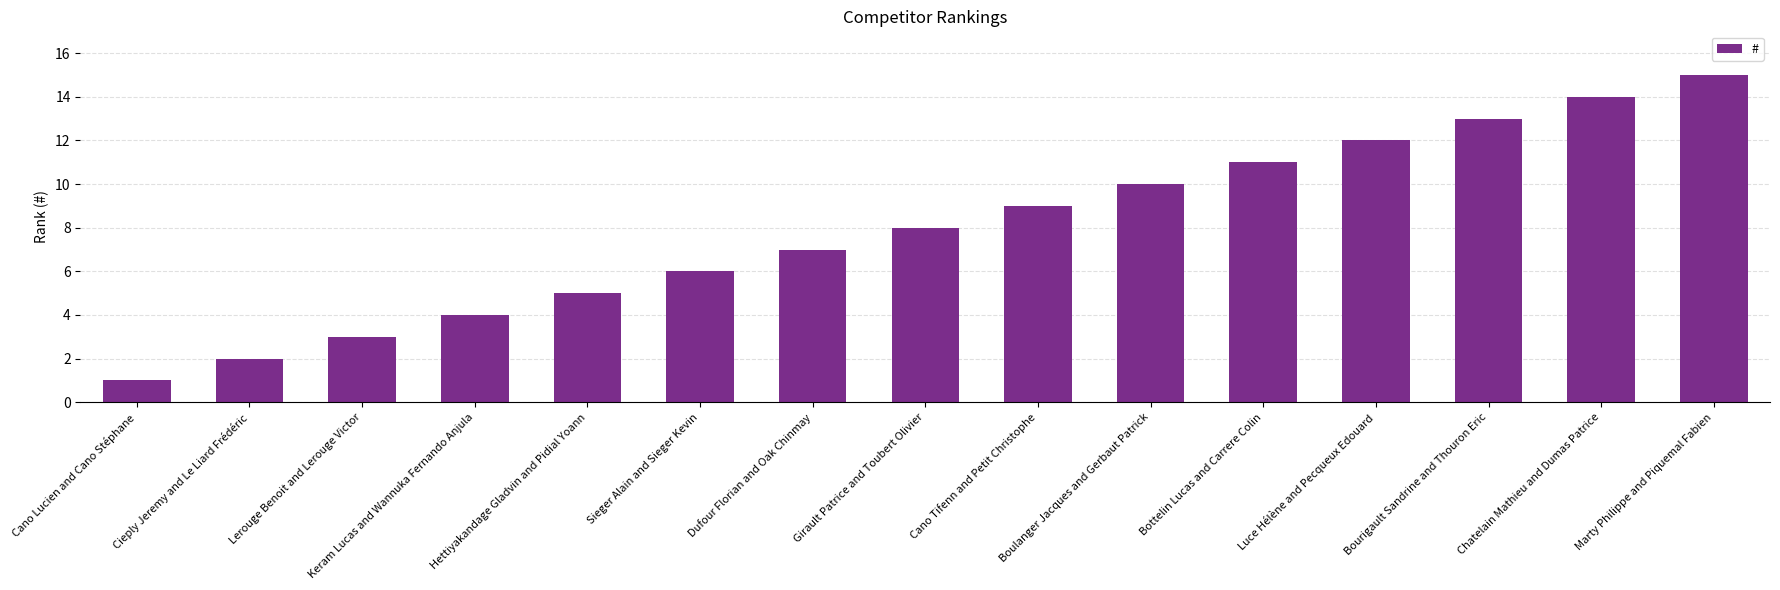

What value does the data have at Marty Philippe and Piquemal Fabien?

15